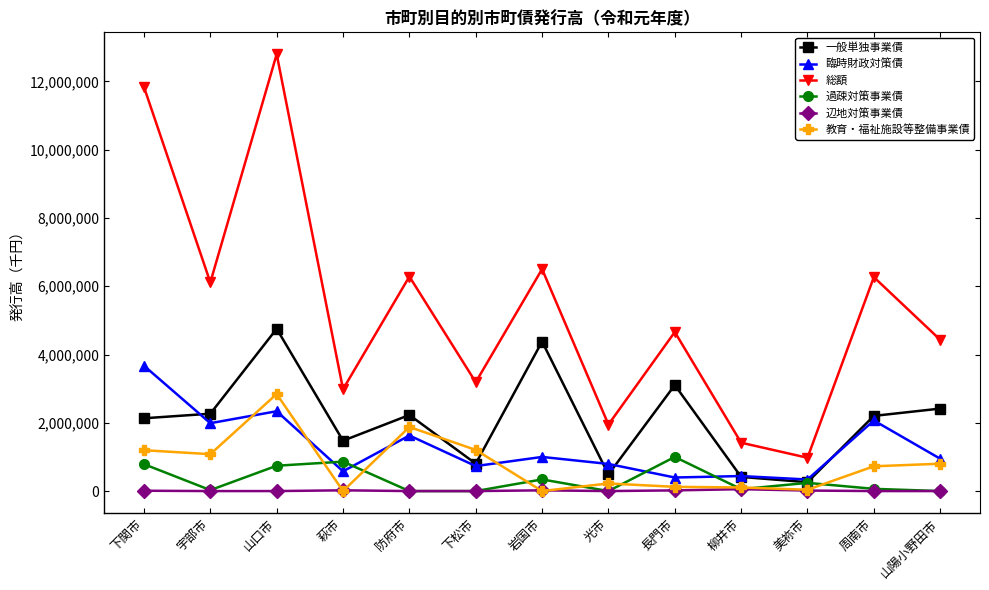

How many intersections are there between 臨時財政対策債 and 教育・福祉施設等整備事業債?

4